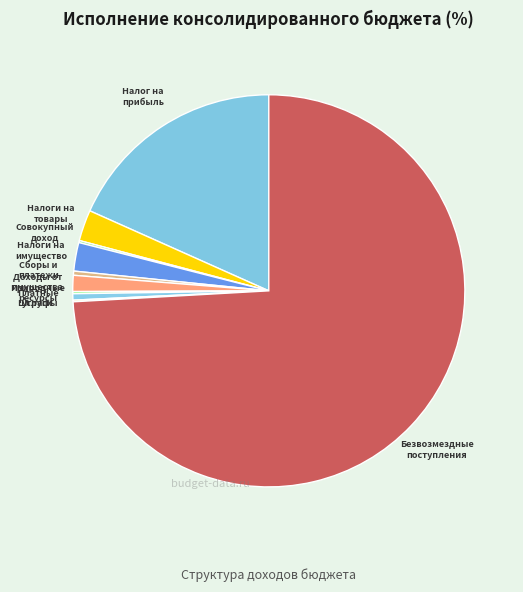

Combined, do Налог на прибыль and Безвозмездные поступления account for over 50%?

Yes